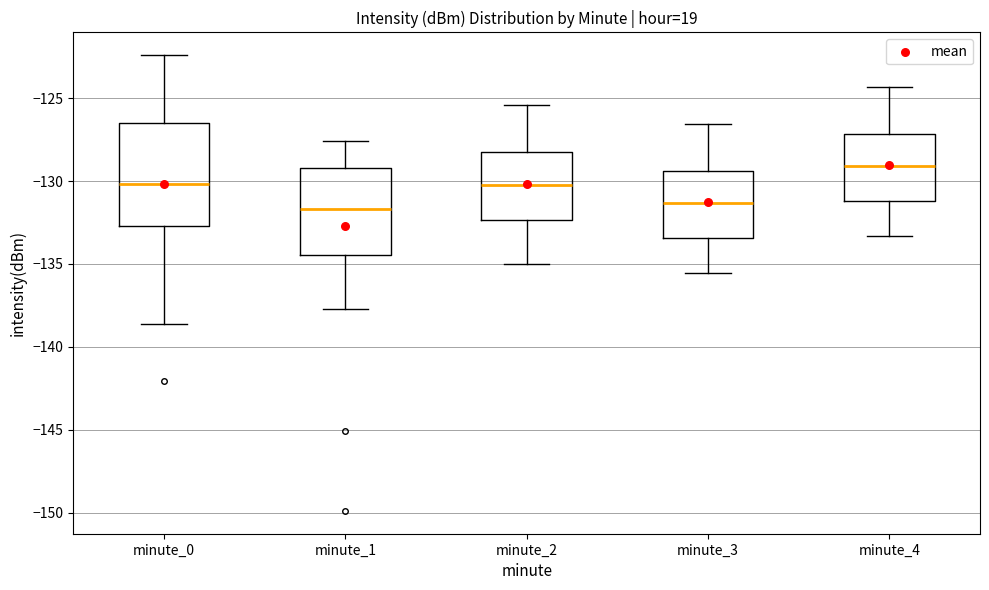

Where does the median line of the box for minute_2 sit on the y-axis? The values are not printed on the chart, so give them approximately, as read against the axis.

-130.0